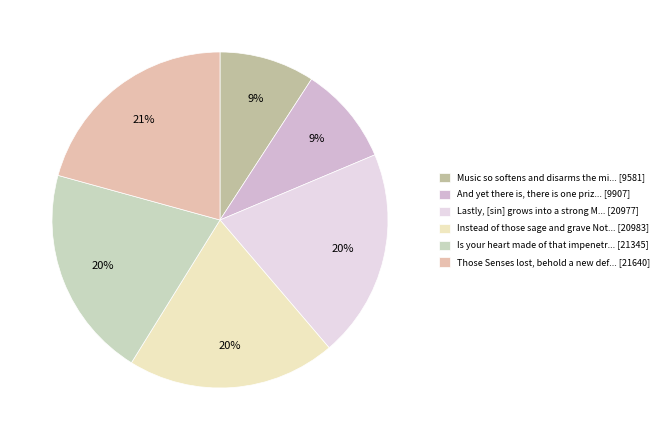

How many segments does this pie chart have?

6